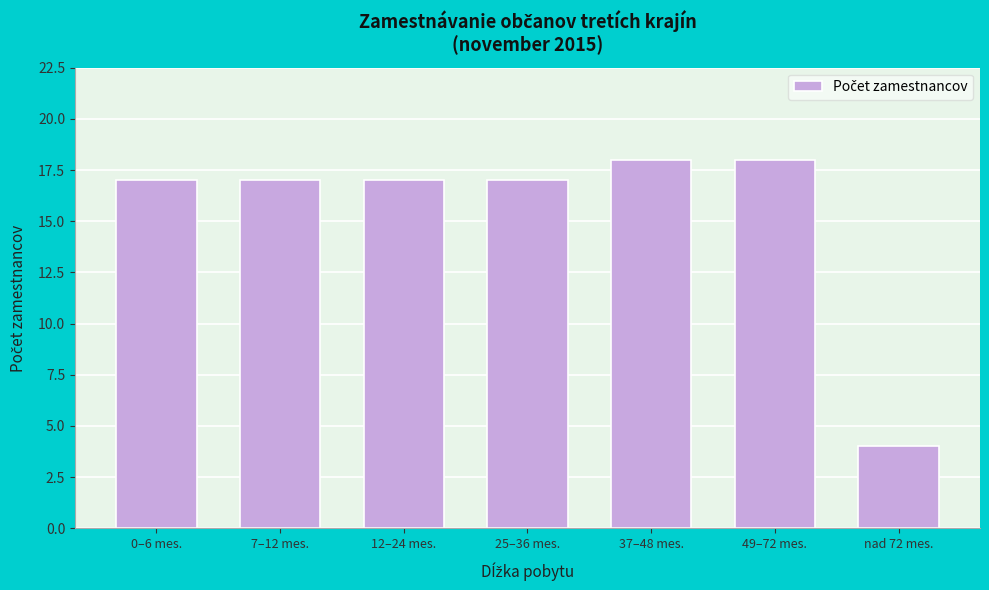

Reading left to right, what are all the values shown in this chart?

17	17	17	17	18	18	4